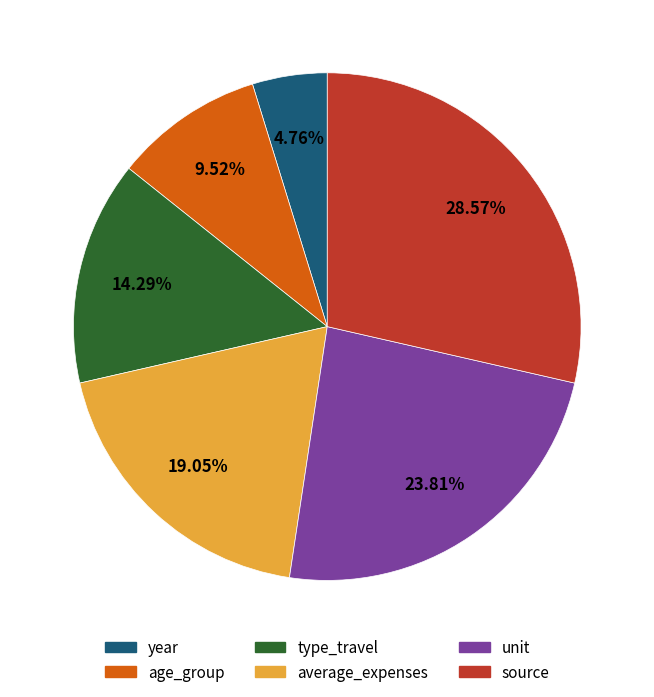

Which slice is the largest?

source